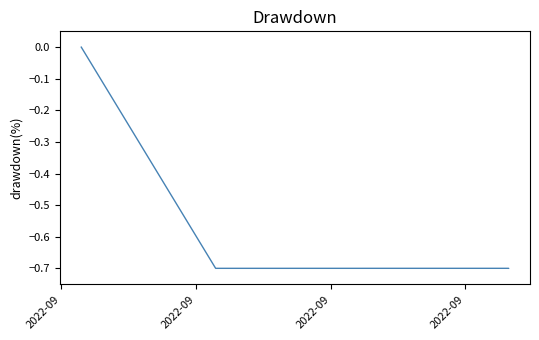

List the labels in order of value, smallest first.

2022-09, 2022-09, 2022-09, 2022-09